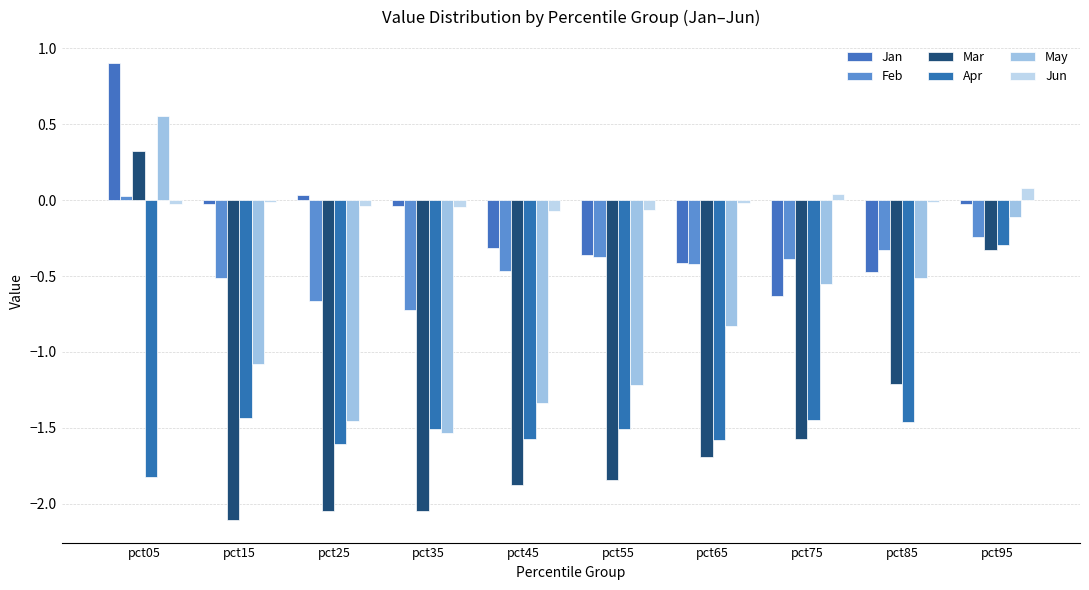

Is it true that May equals -0.1 at pct95?

True